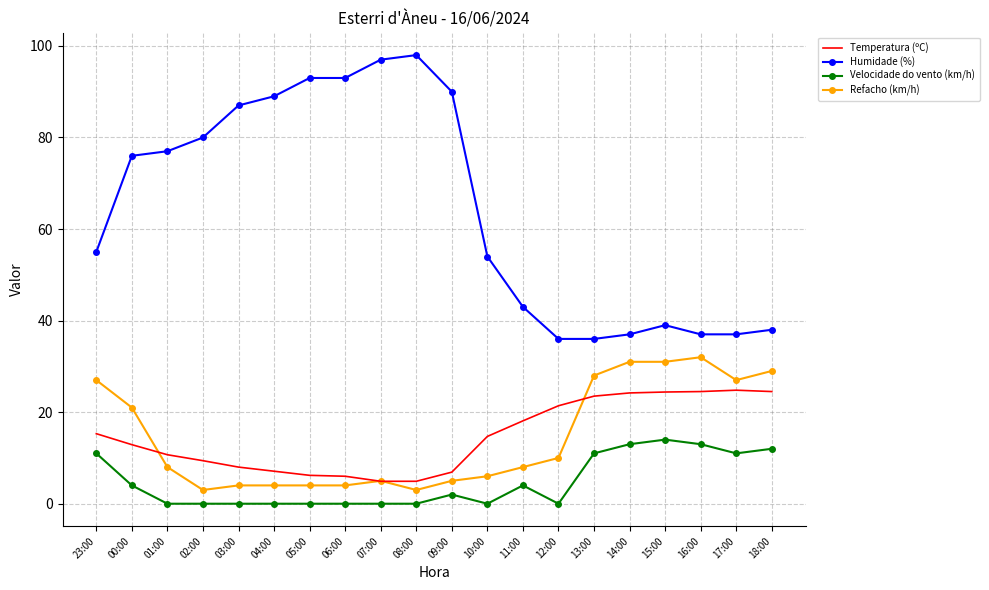

What is the spread (max minus min) of values at 10:00?

54.0